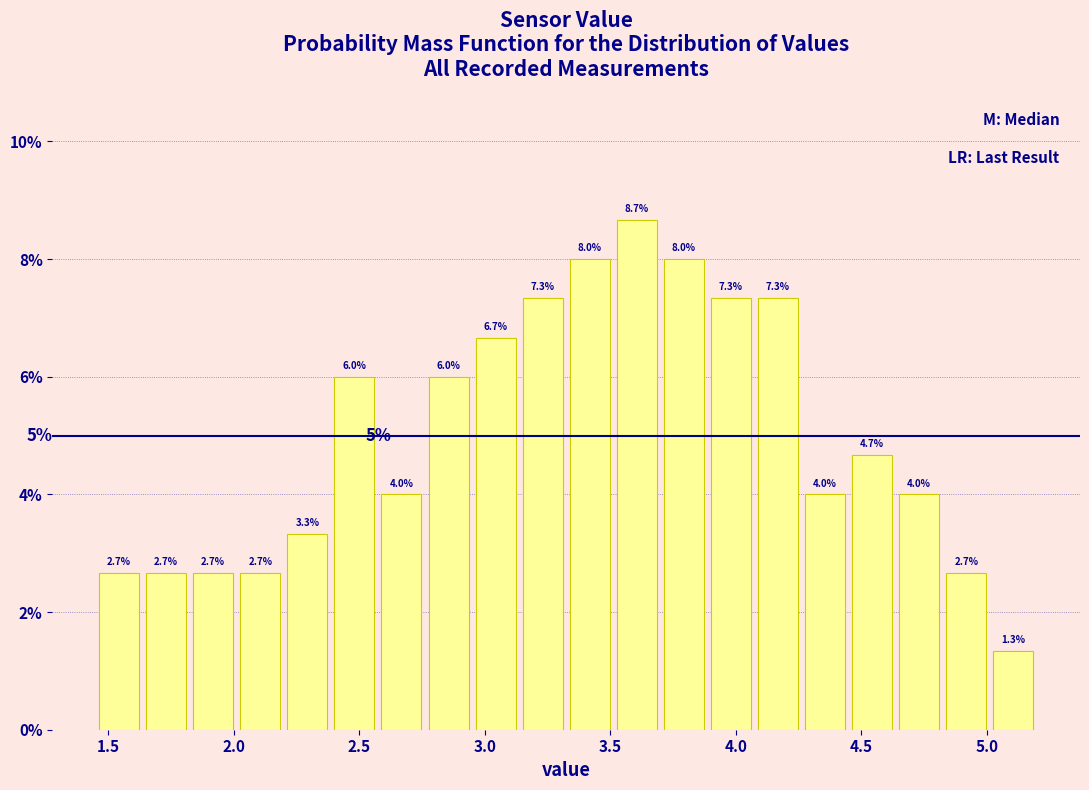

Read against the x-axis, roughly where is the centre of the tallest bar?

3.60